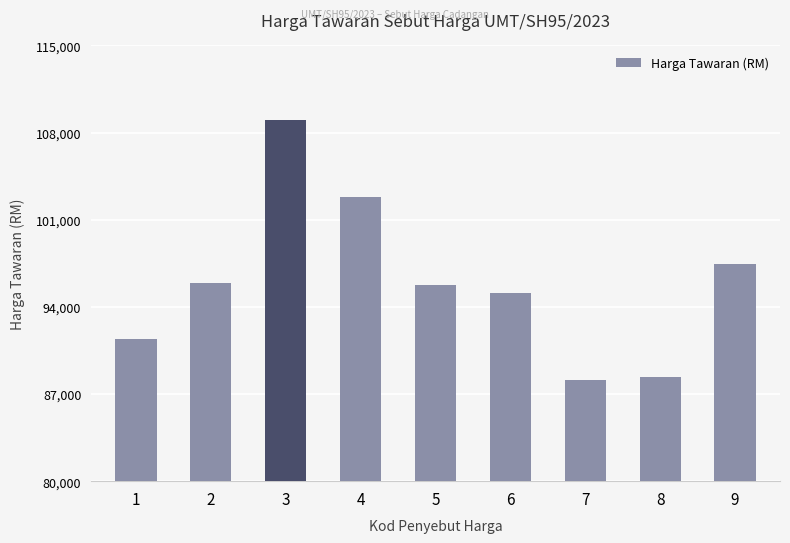

Is it true that the value at 9 is 97440?

True